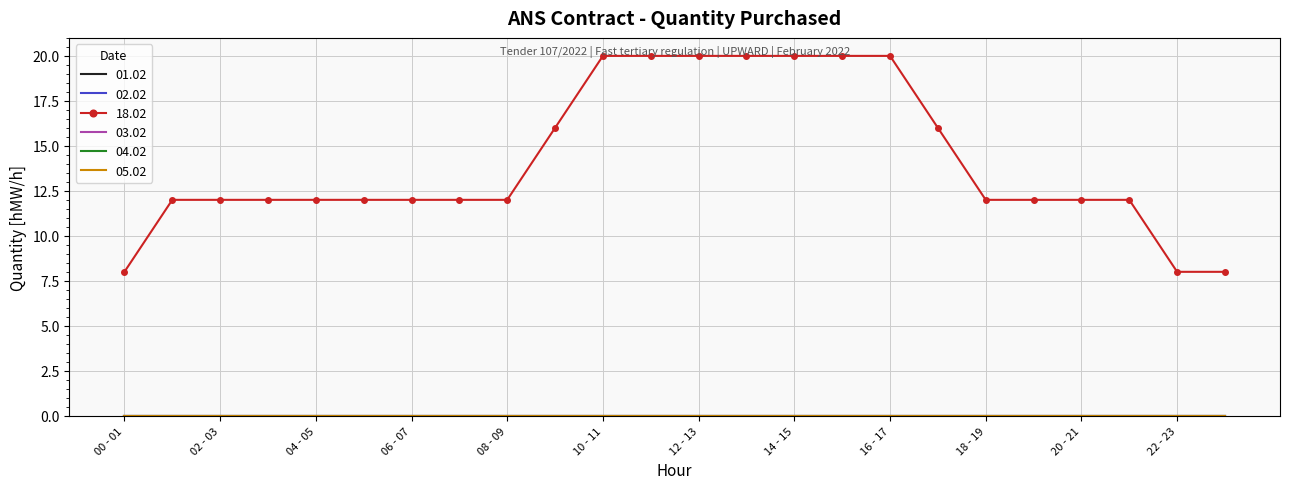

At which category is the sum across all series the highest?

10 - 11